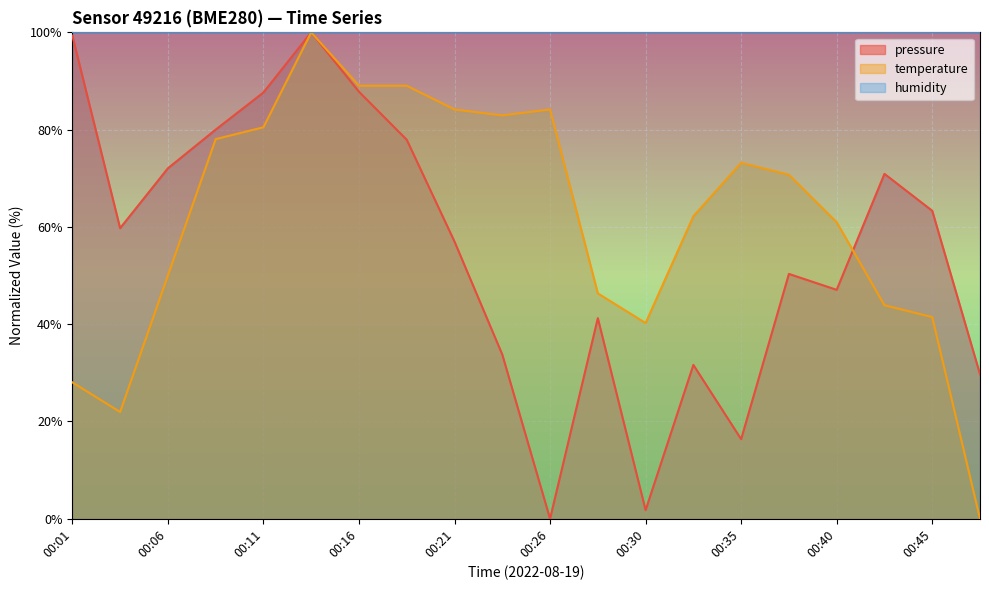

Is the value of temperature at 00:18 greater than the value of pressure at 00:03?

Yes